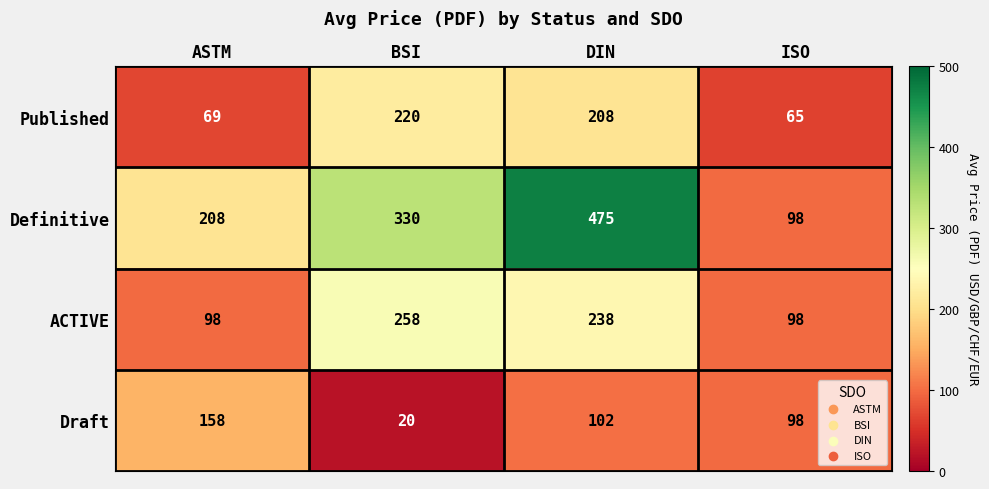

The value of ACTIVE at BSI is 258. True or false?

True